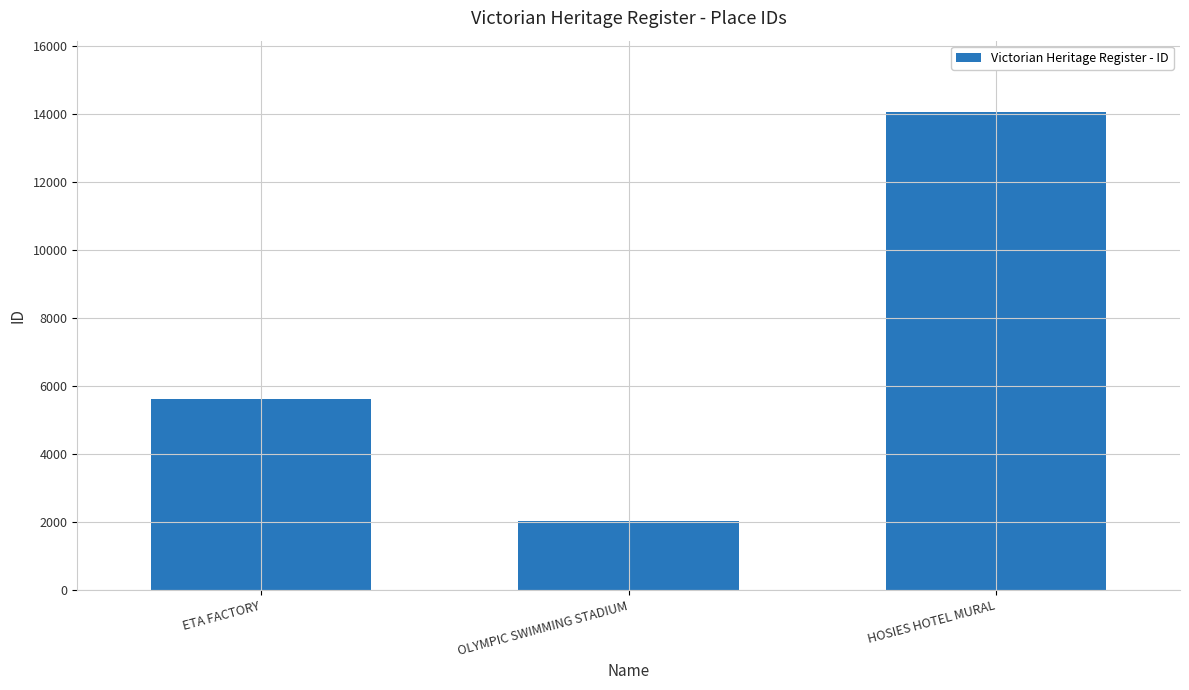

What is the sum of all values?

21718